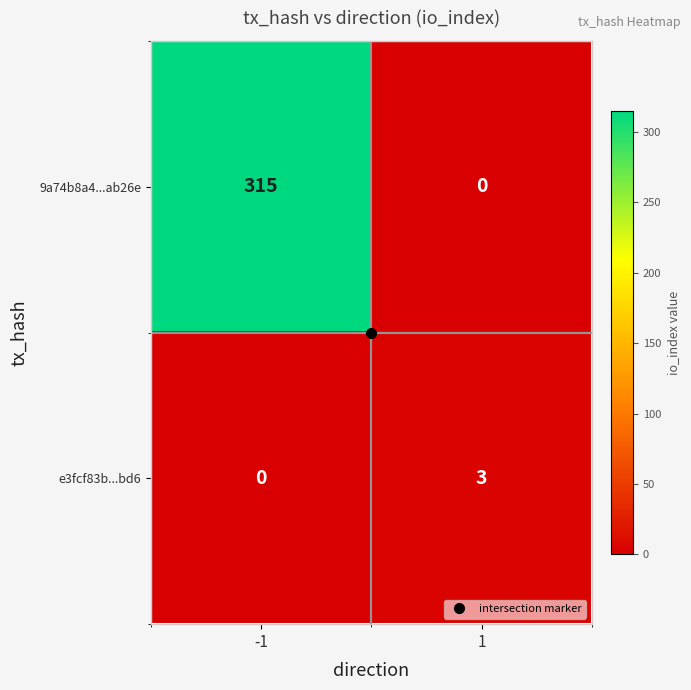

Read the e3fcf83b...bd6 value at 1.

3